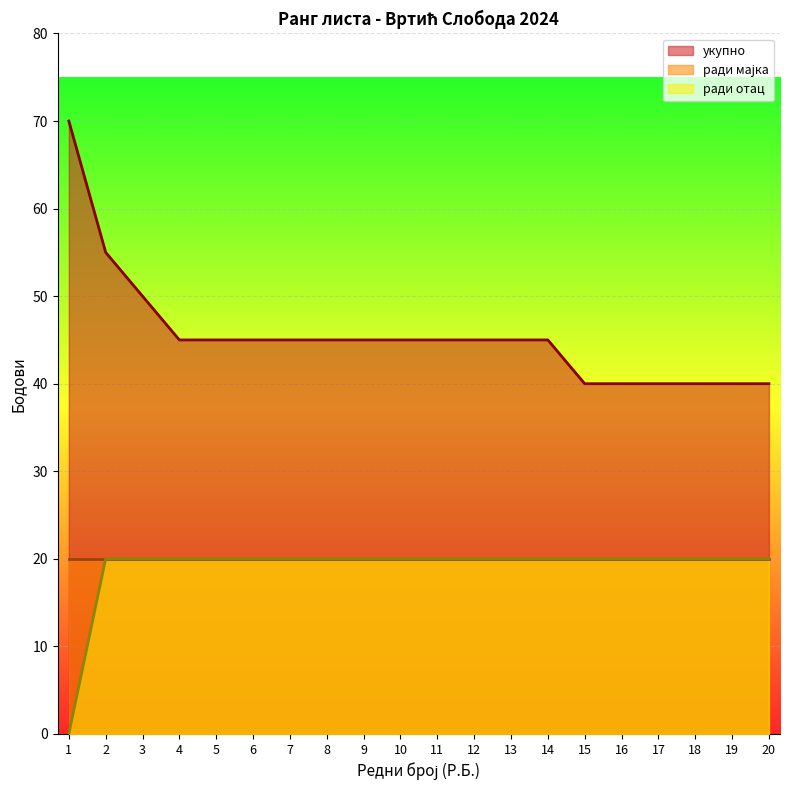

Which series has the widest spread of values?

укупно